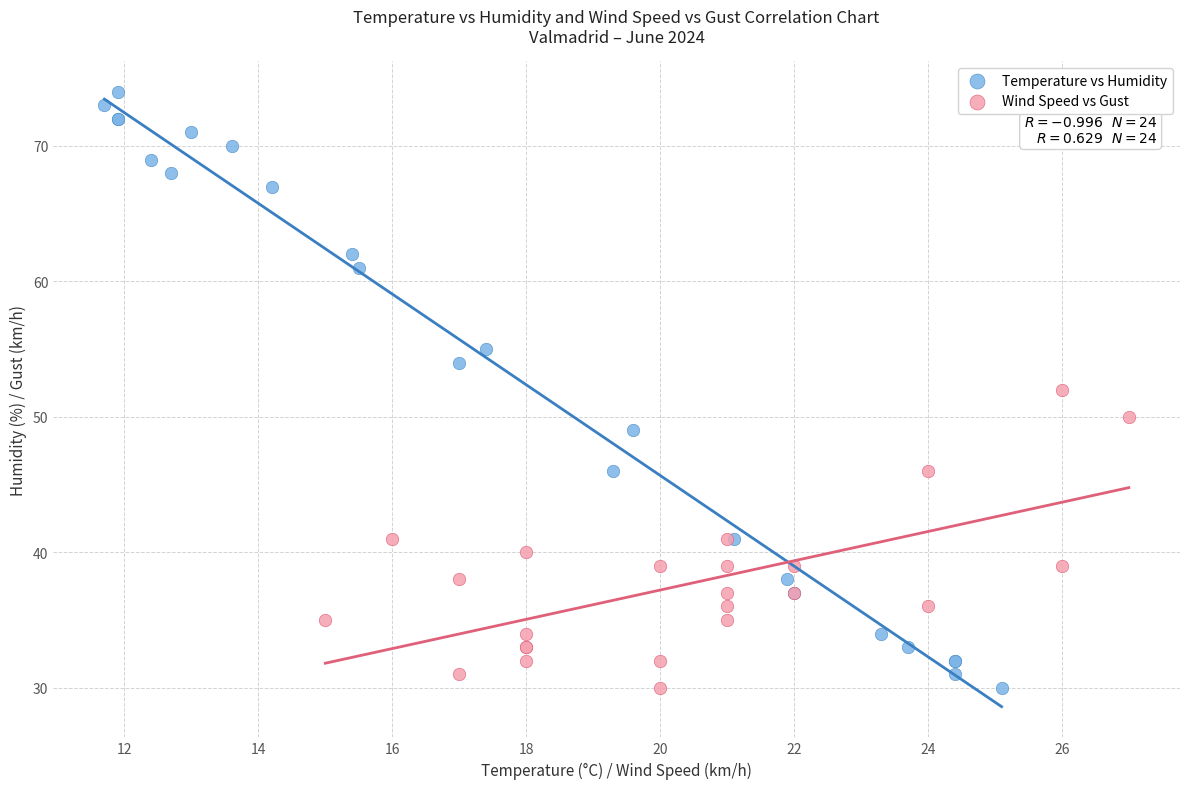

What are all the series names shown in the legend?

Temperature vs Humidity, Wind Speed vs Gust